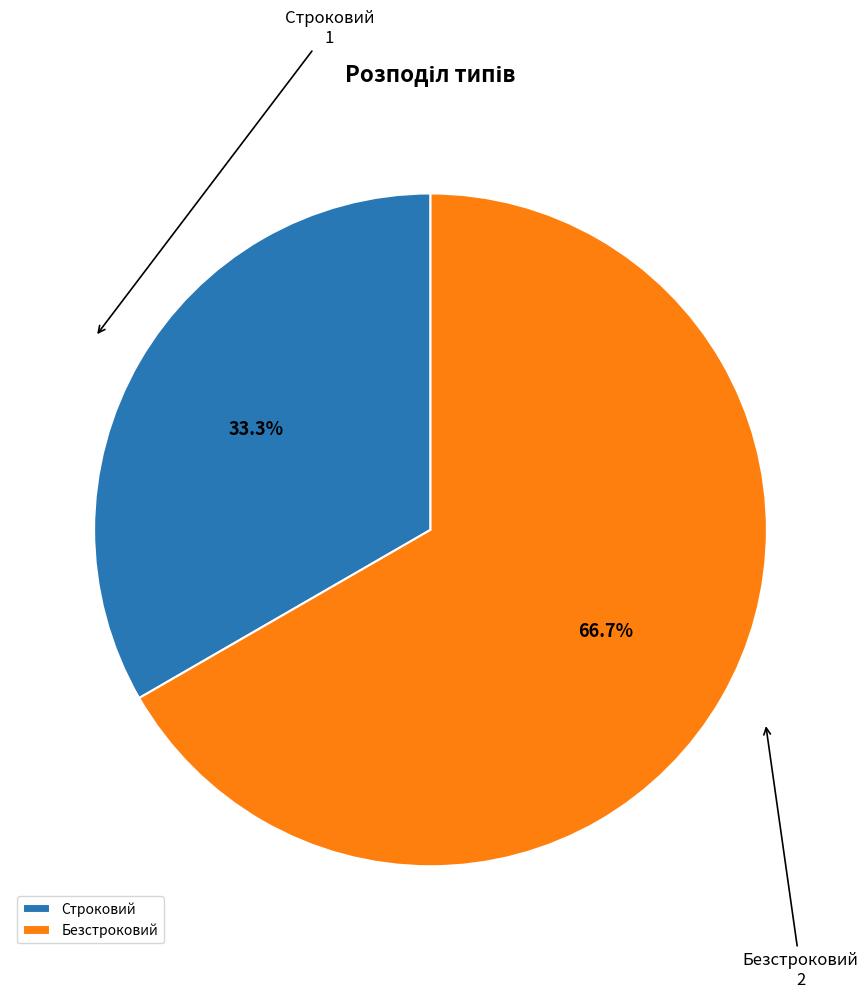

What percentage is the Безстроковий slice, to the nearest percent?

67%